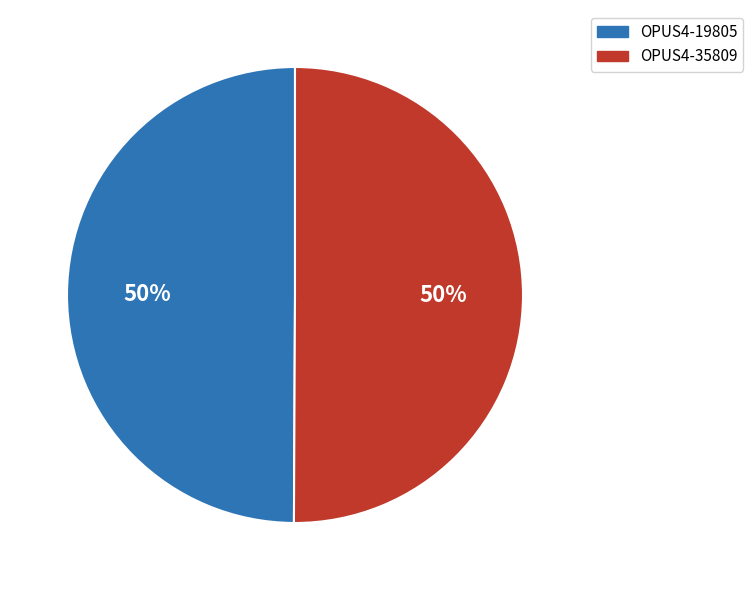

What percentage is the OPUS4-35809 slice, to the nearest percent?

50%